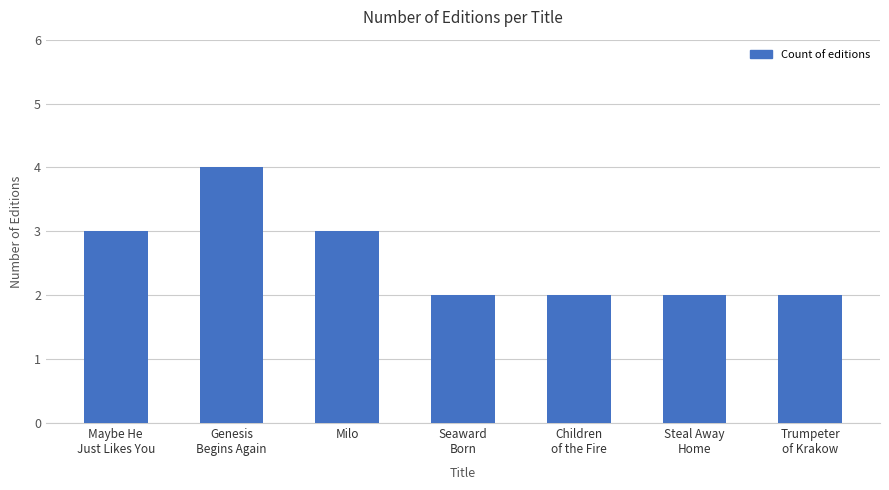

Count the number of categories in the chart.

7